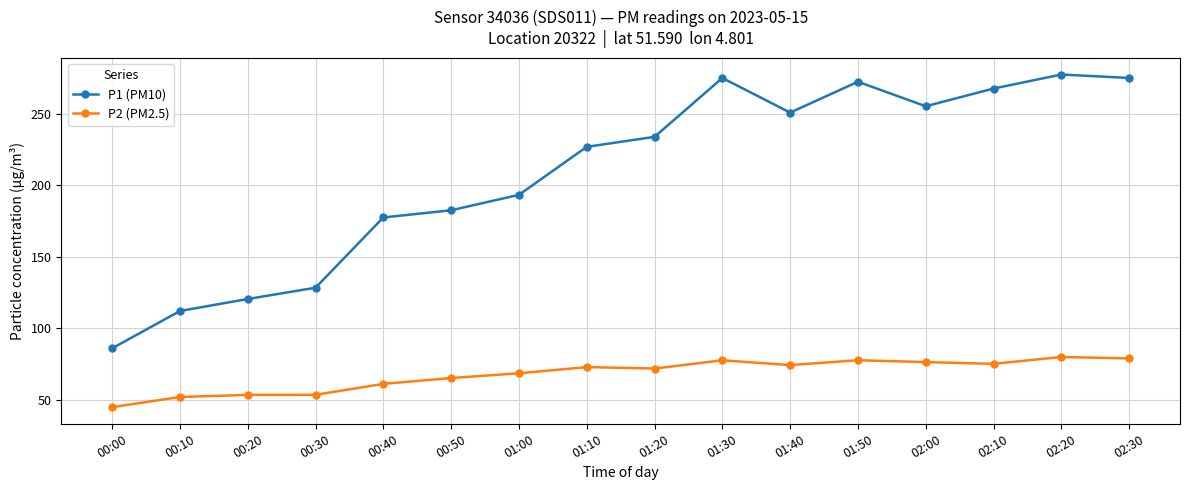

How many categories are shown in the chart?

16